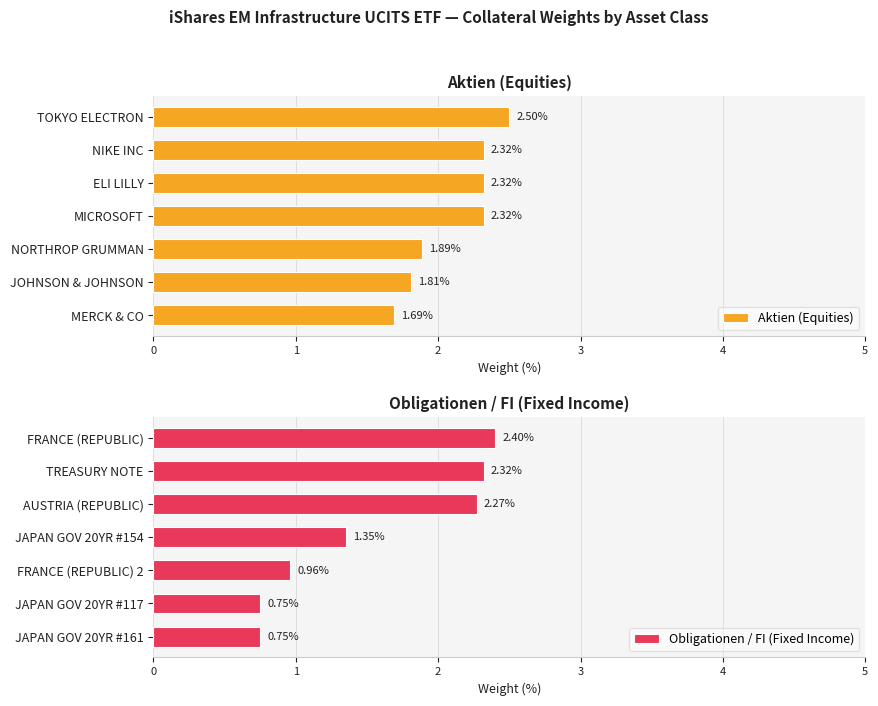

What is the difference between the Obligationen / FI (Fixed Income) values at AUSTRIA (REPUBLIC) and FRANCE (REPUBLIC) 2?

1.3